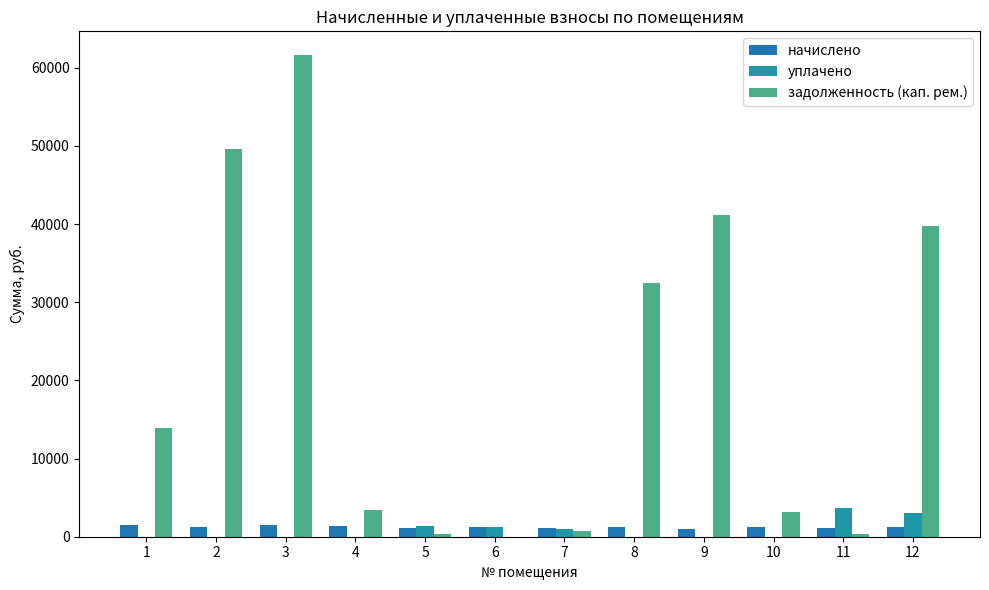

How many groups of bars are there?

12